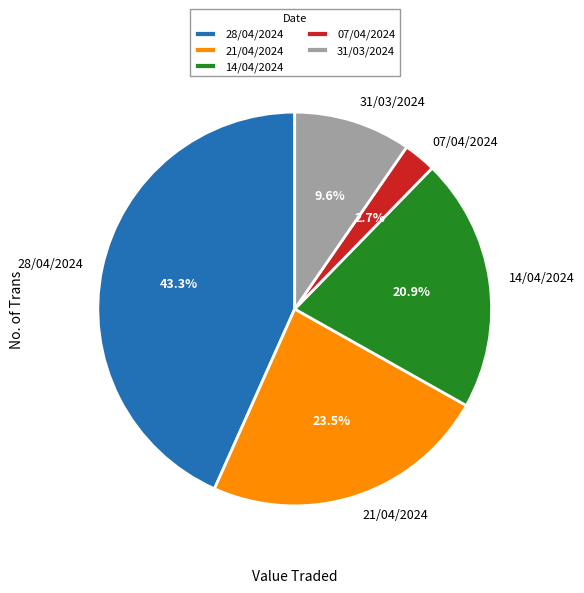

Is it true that 14/04/2024 is 33% of the pie?

False